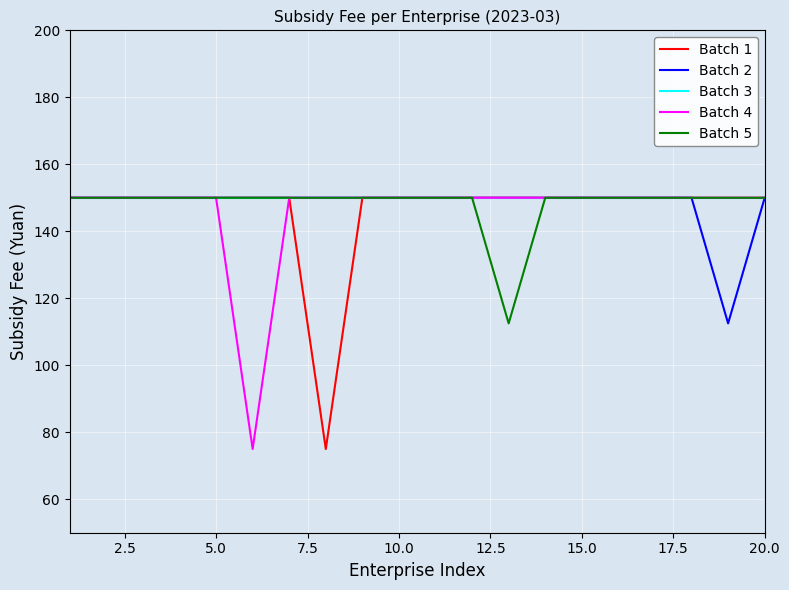

What is the smallest value displayed?

75.0